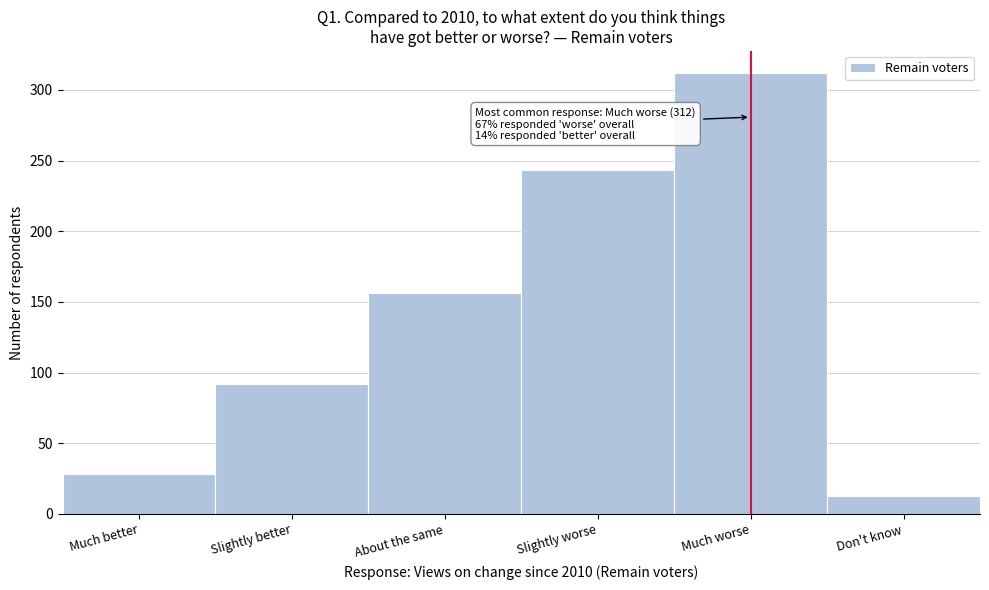

Reading left to right, list all the values displayed in this chart.

Much better=28	Slightly better=92	About the same=156	Slightly worse=243	Much worse=312	Don't know=13